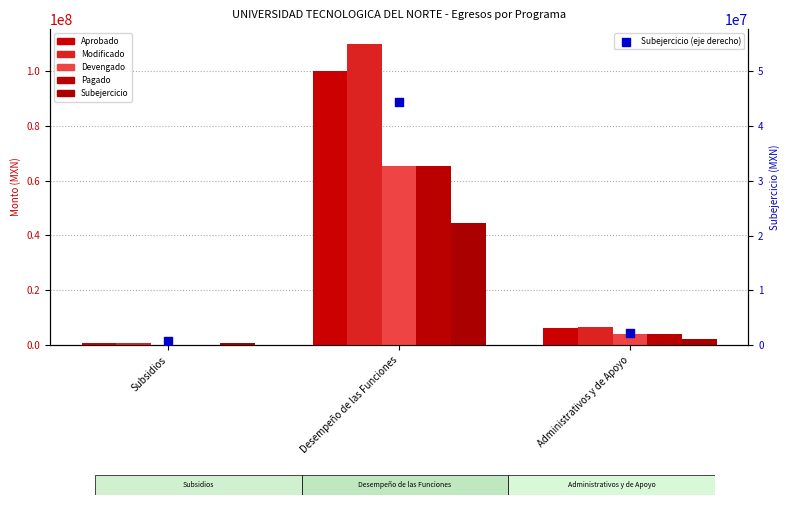

At how many categories does at least one series exceed 92562186?

1